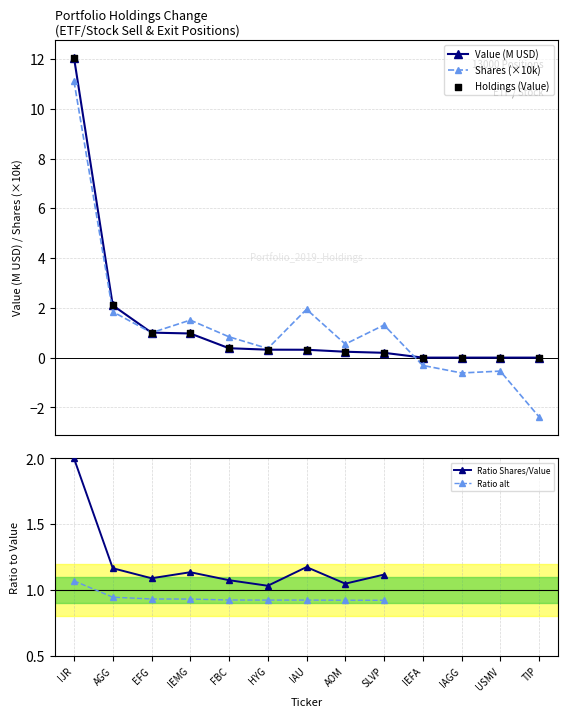

At how many categories does at least one series exceed 6?

1